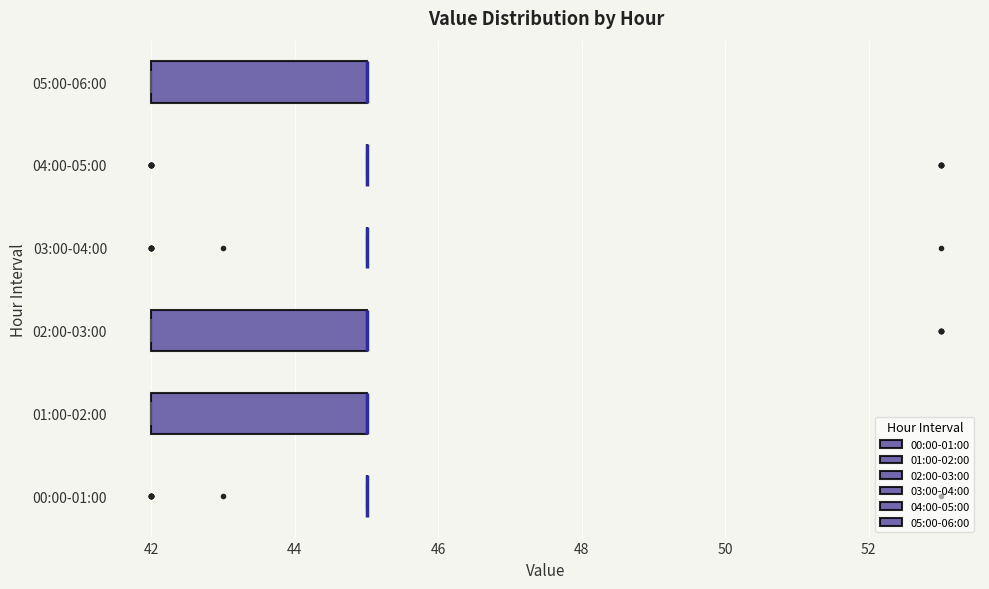

Reading bottom to top, read every box against the x-axis: the position of its median line, the range the box covers, and the ends of its whiskers. The values are not printed on the chart, so give them approximately, as read against the axis.

00:00-01:00: box collapsed to a line at 45, whiskers 45 to 45
01:00-02:00: median 45 (drawn on the box's right edge), box 42 to 45, whiskers 42 to 45
02:00-03:00: median 45 (drawn on the box's right edge), box 42 to 45, whiskers 42 to 45
03:00-04:00: box collapsed to a line at 45, whiskers 45 to 45
04:00-05:00: box collapsed to a line at 45, whiskers 45 to 45
05:00-06:00: median 45 (drawn on the box's right edge), box 42 to 45, whiskers 42 to 45